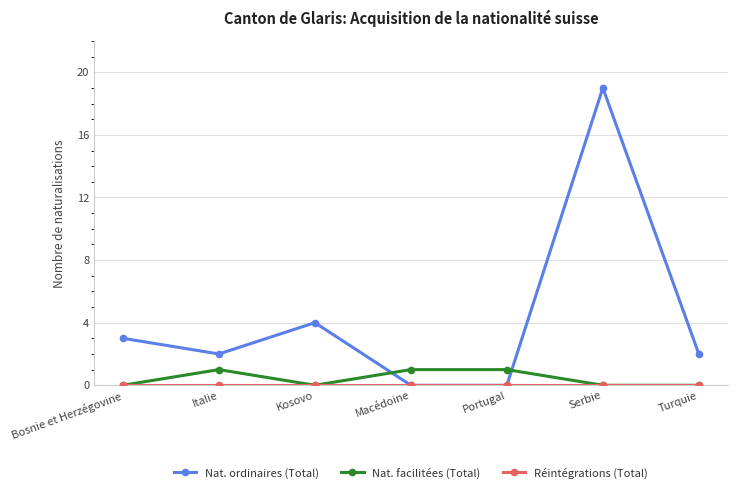

At how many categories does at least one series exceed 13?

1